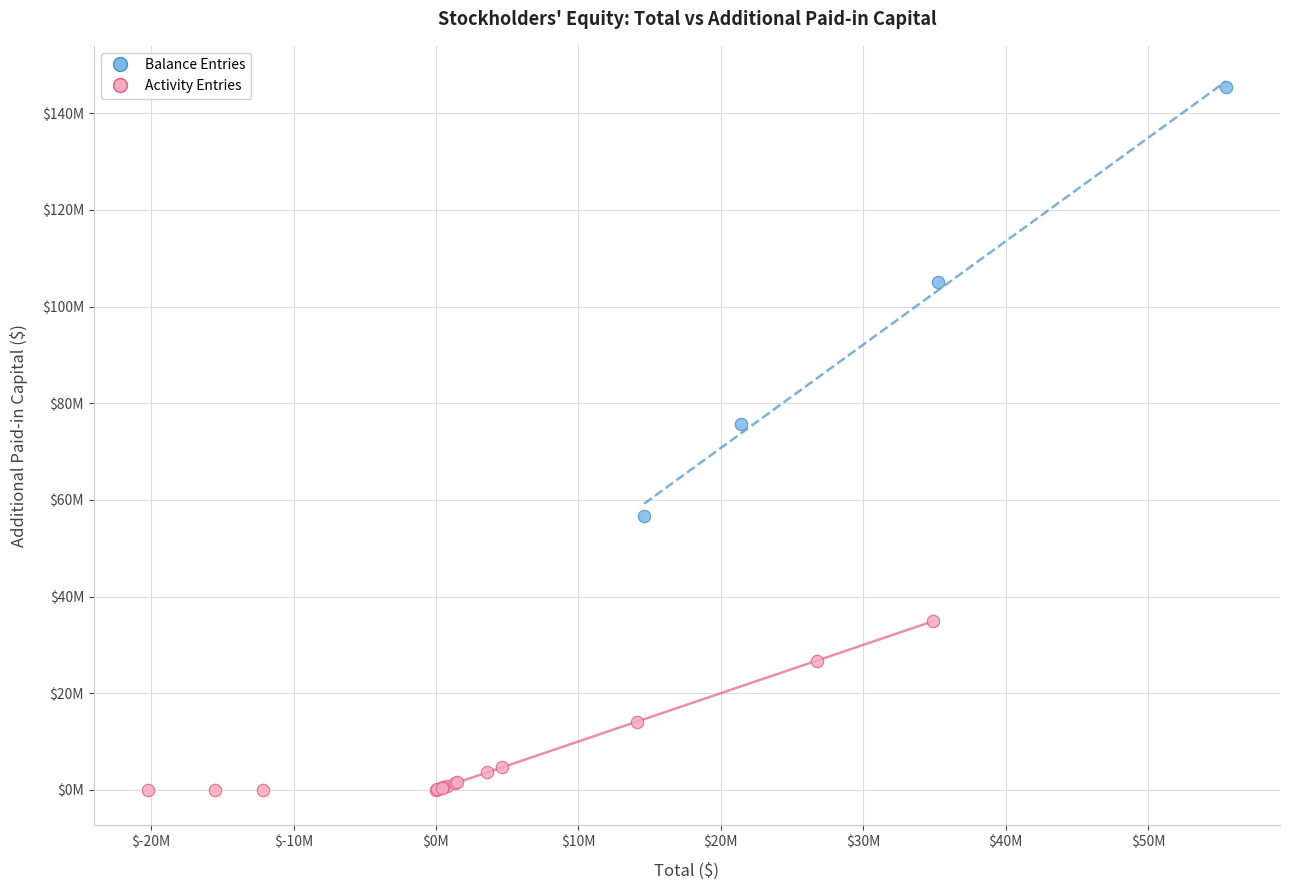

What are all the series names shown in the legend?

Balance Entries, Activity Entries